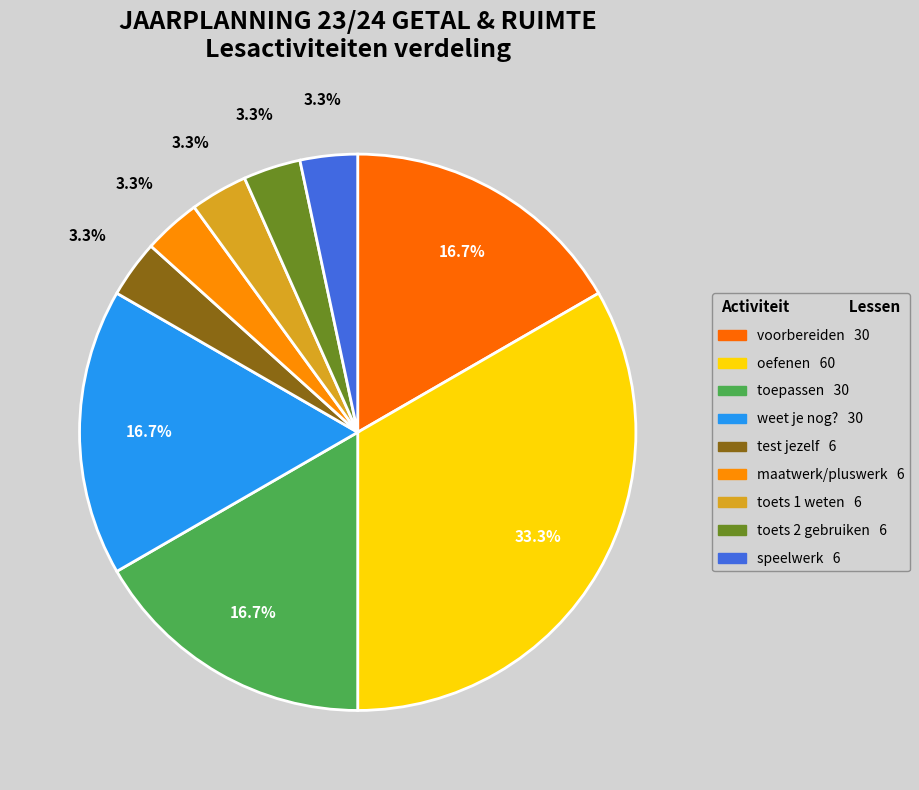

Combined, do toets 1 weten and voorbereiden account for over 50%?

No